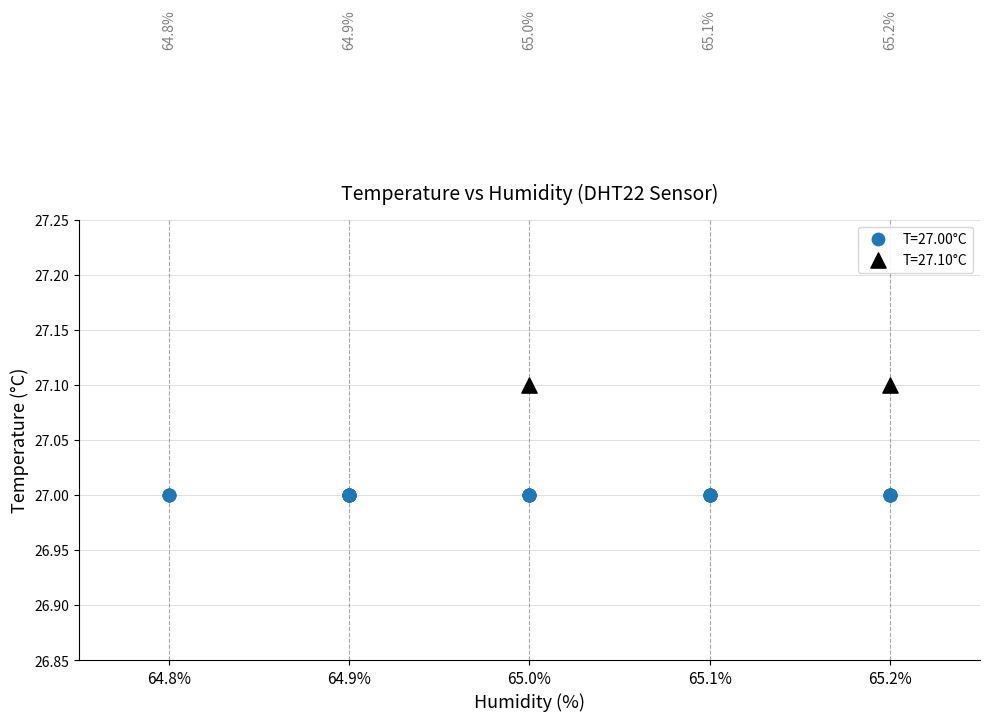

What are all the series names shown in the legend?

T=27.00°C, T=27.10°C